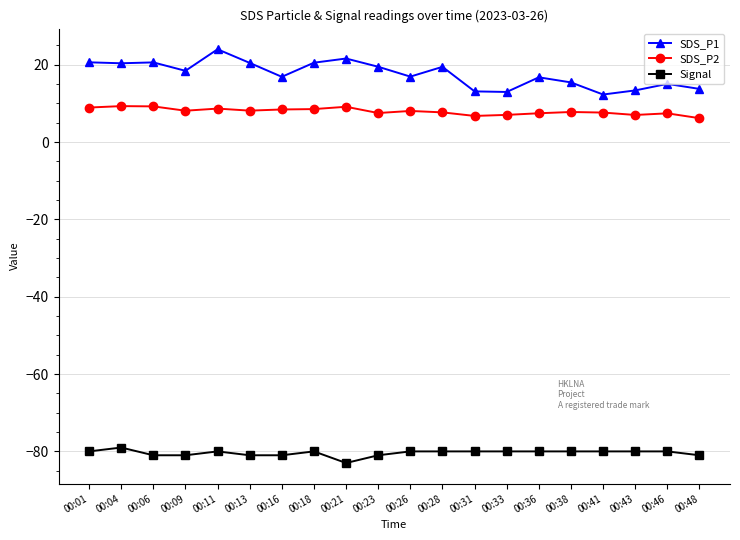

What is the difference between the maximum and minimum values in the SDS_P2 series?

3.1